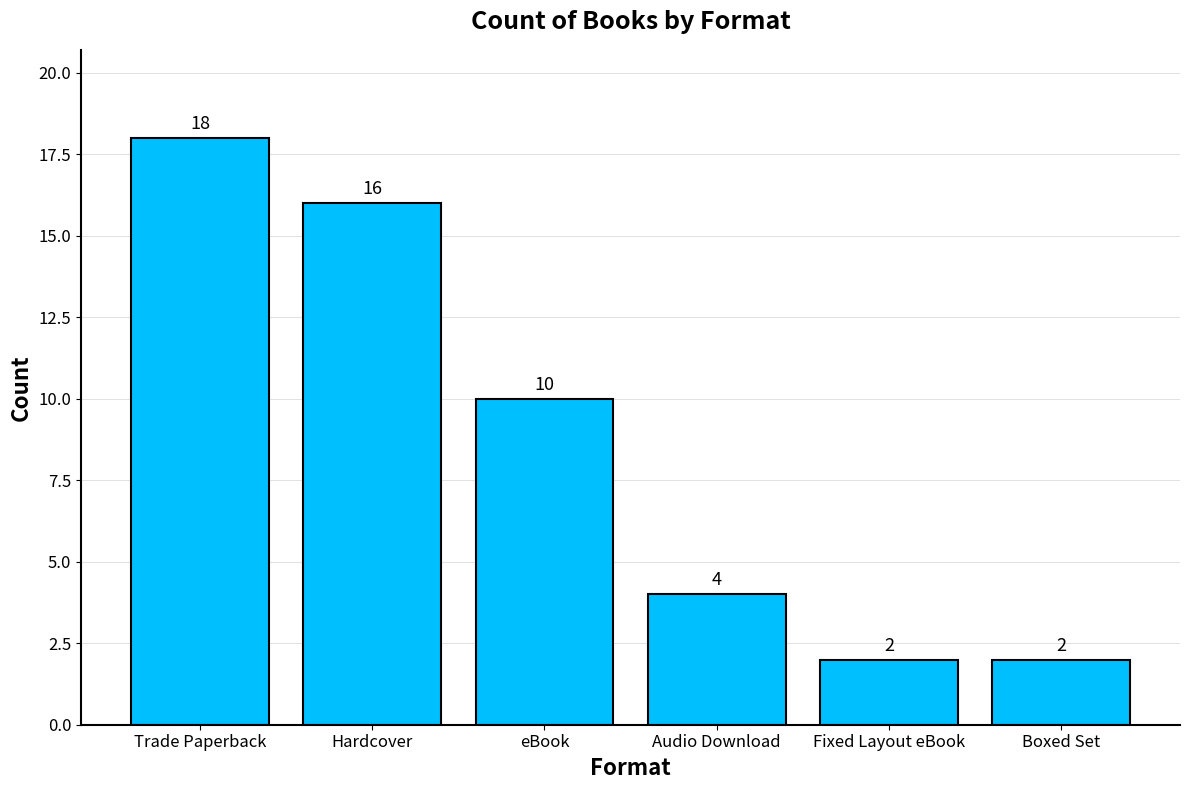

Reading left to right, transcribe all the data shown in this chart.

18	16	10	4	2	2